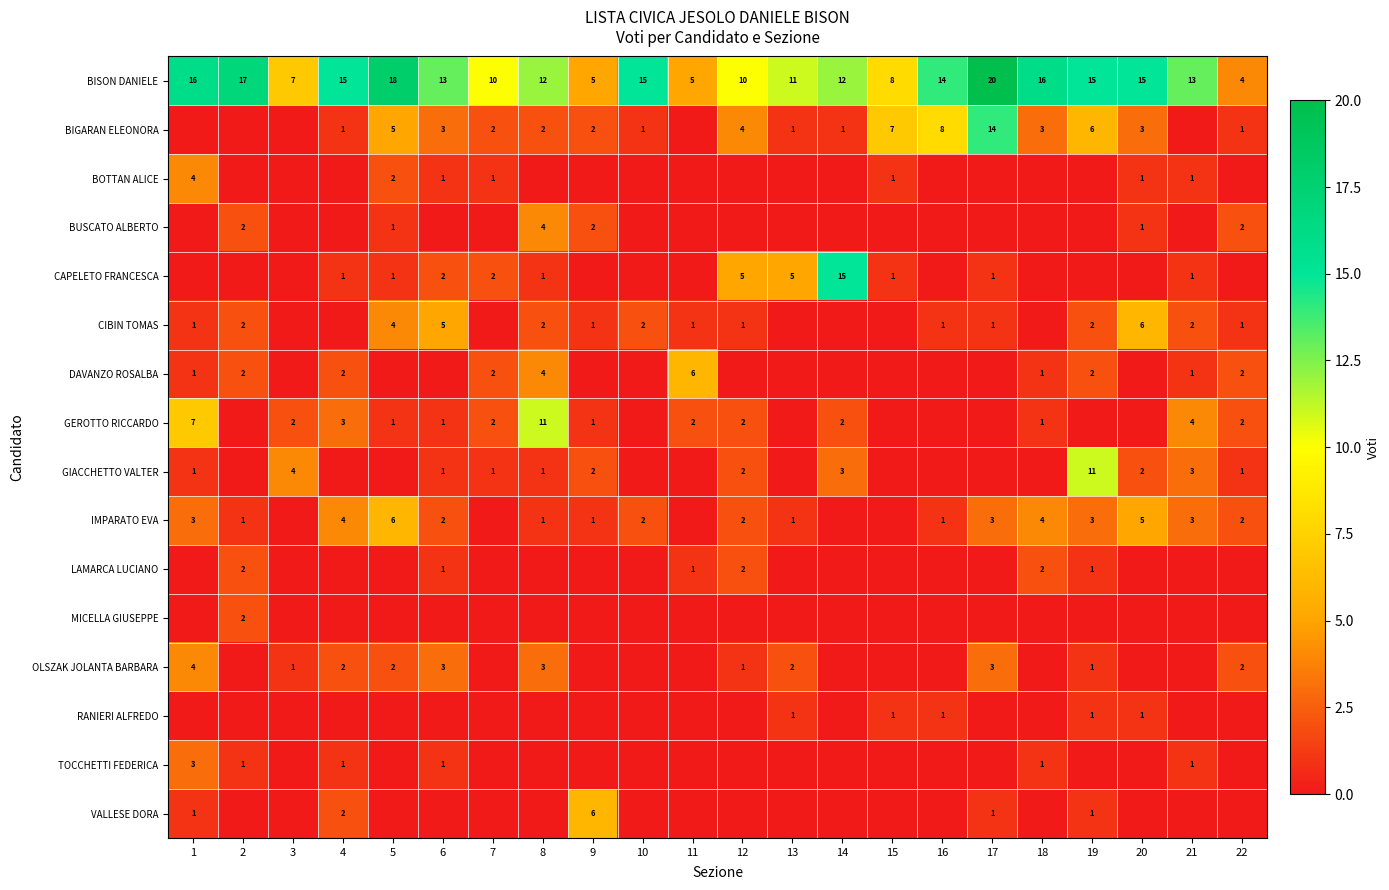

The value of CAPELETO FRANCESCA at 13 is 5. True or false?

True